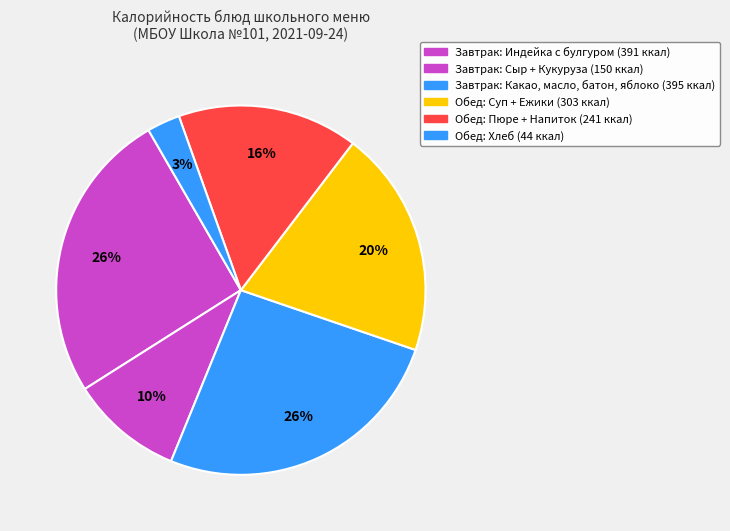

Which category has the biggest portion of the pie?

Индейка с булгуром